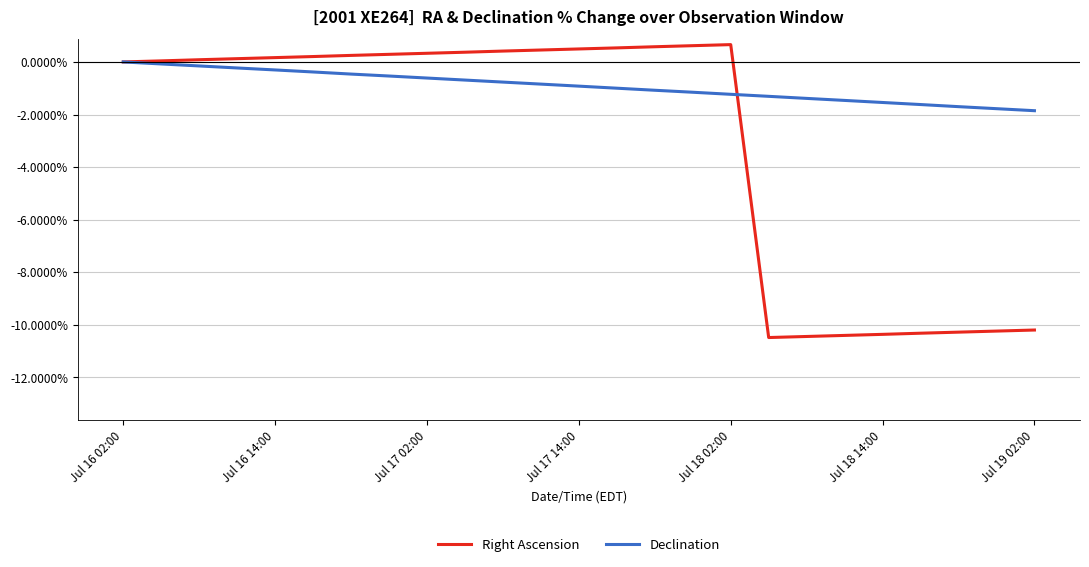

What is the highest value of the Right Ascension series?

0.7